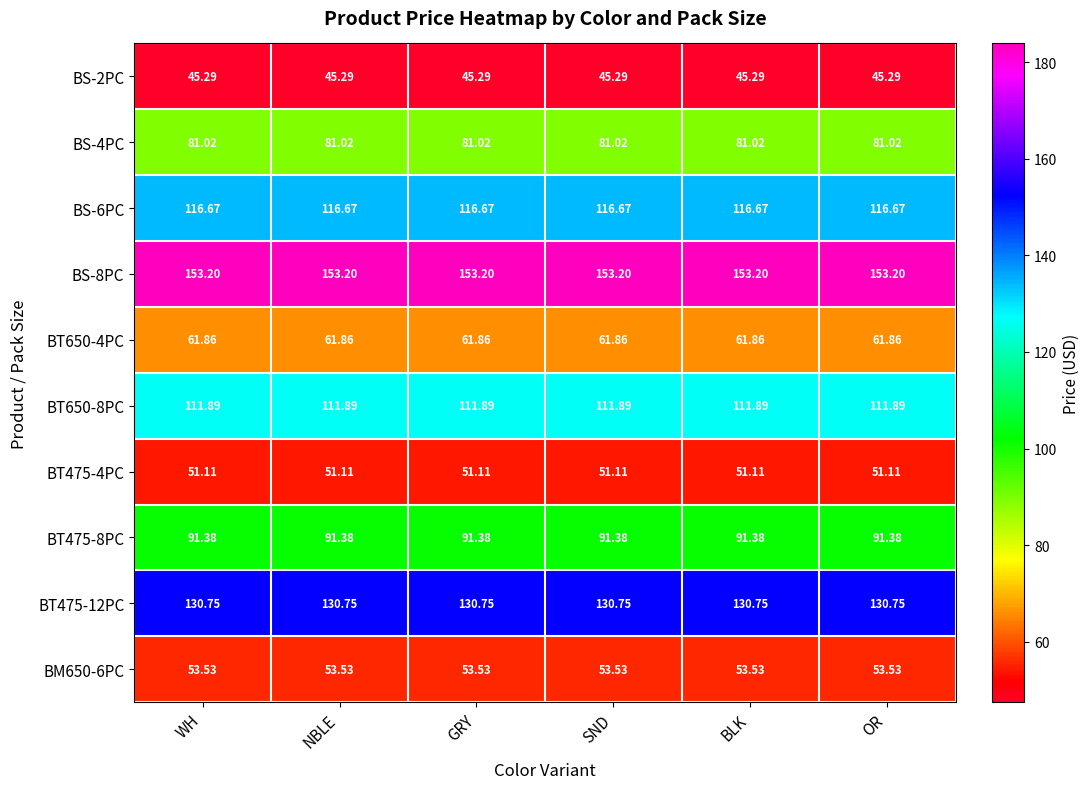

Which series has the largest total across all categories?

BS-8PC